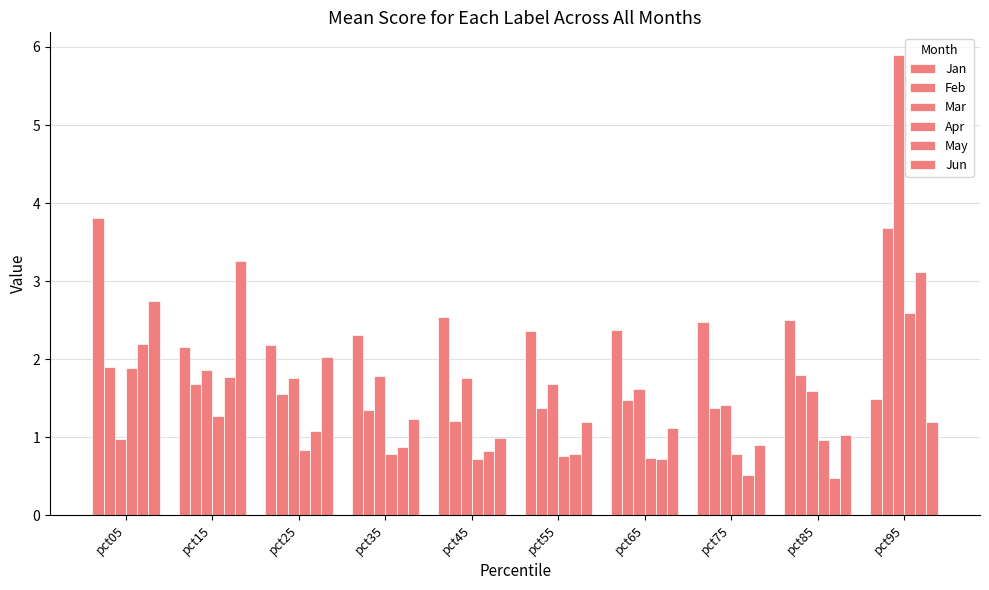

At which category does the chart reach its peak across all series?

pct95